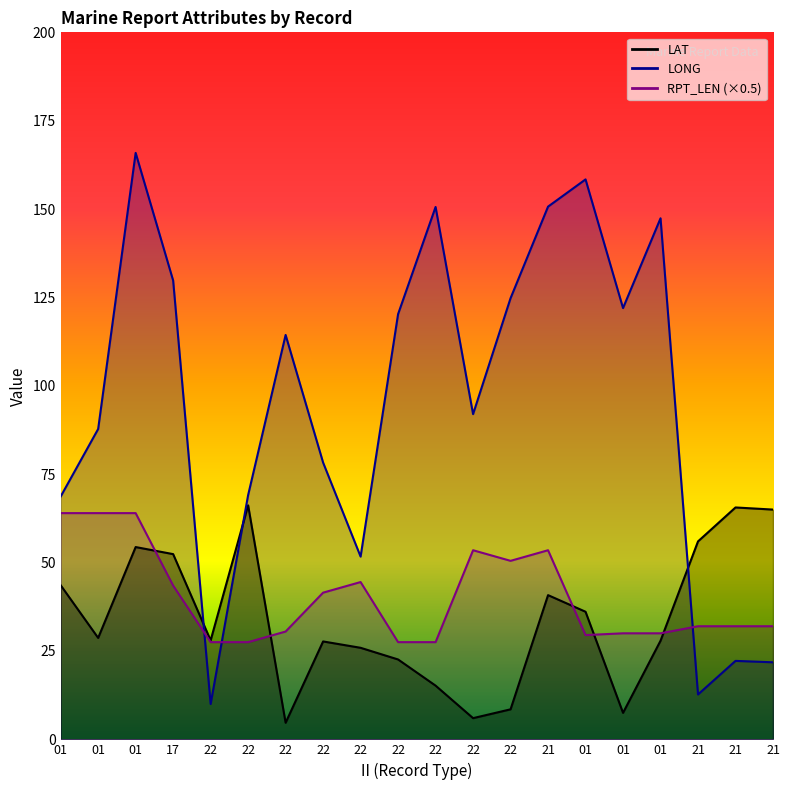

How many data points in LAT are above 28?

10